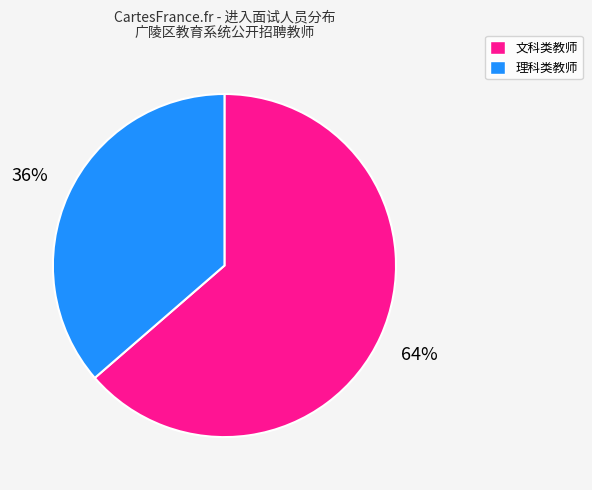

To the nearest percent, what is the average slice percentage?

50%